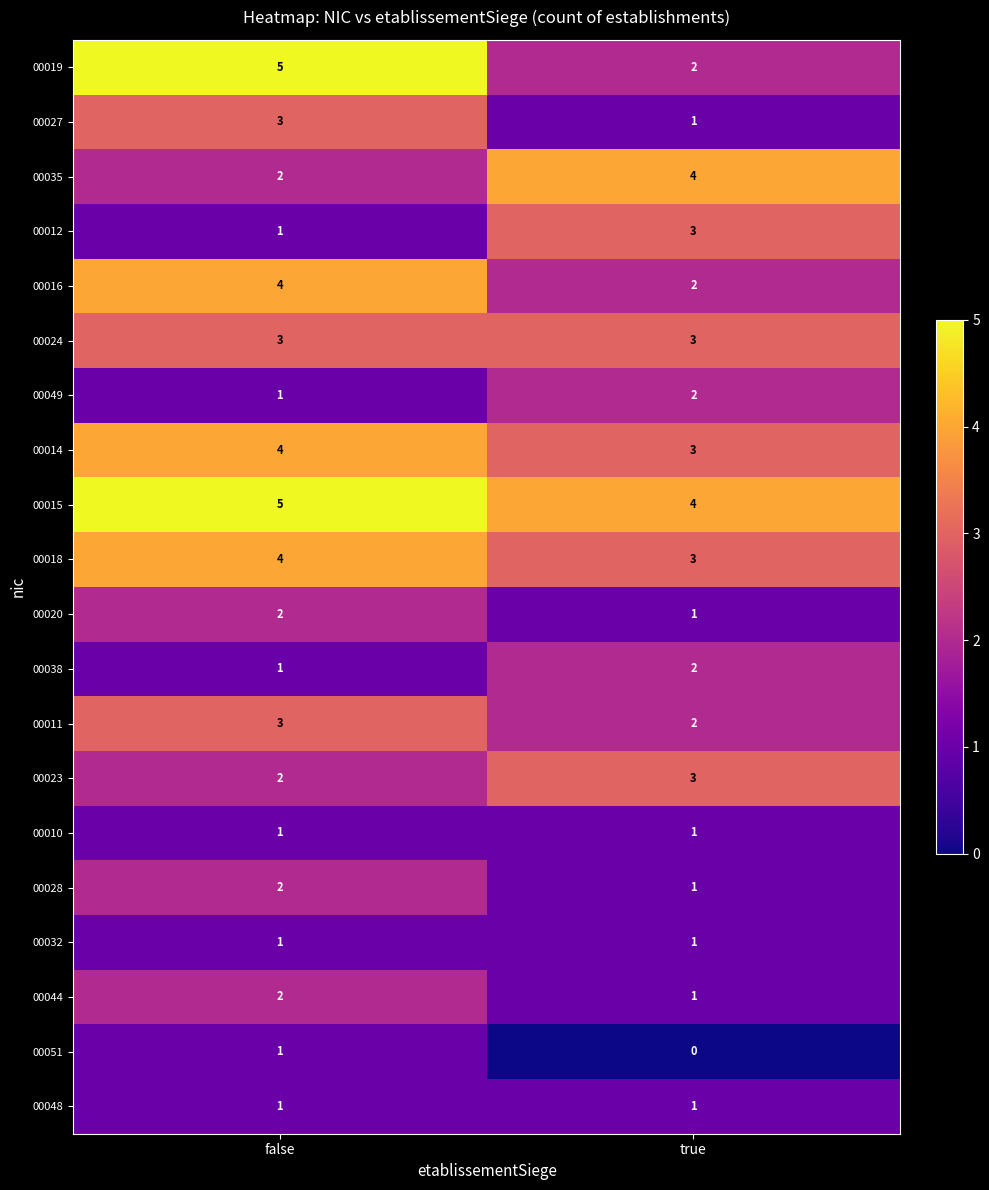

Is the value of 00016 at true greater than the value of 00032 at false?

Yes